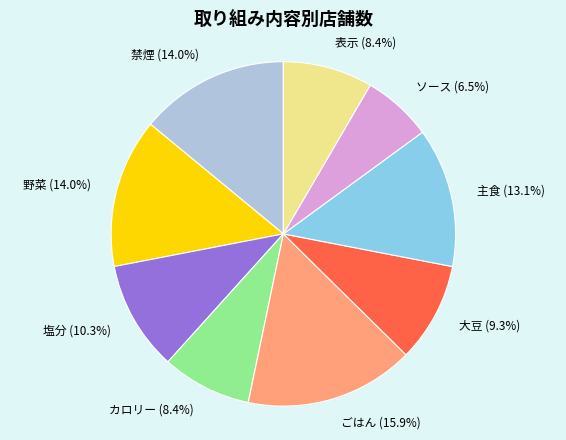

What percentage is NOT represented by 塩分?

89.7%